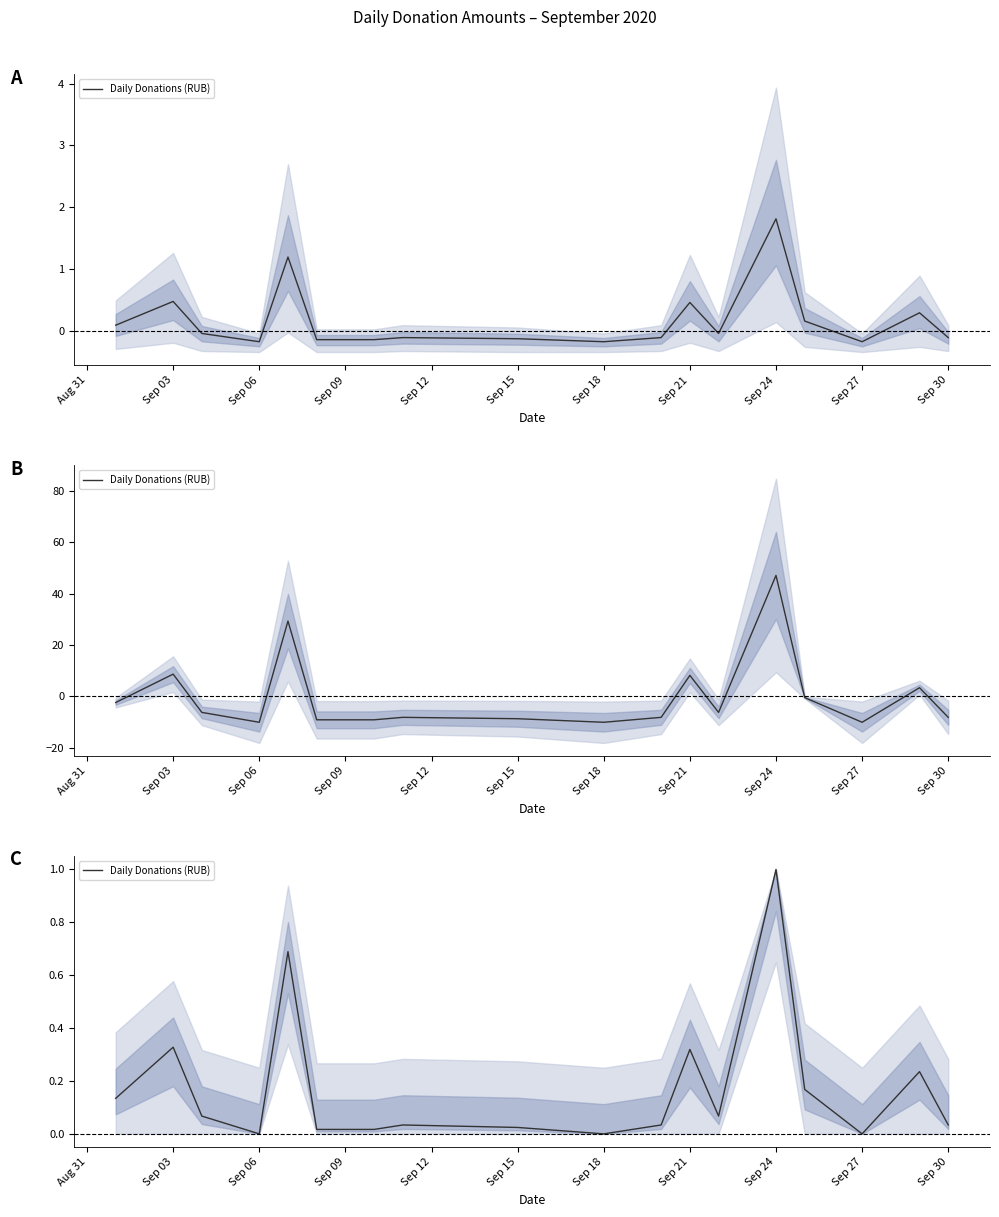

Reading left to right, list all the values displayed in this chart.

0.1	0.3	0.1	0.0	0.7	0.0	0.0	0.0	0.0	0.0	0.0	0.3	0.1	1.0	0.2	0.0	0.2	0.0